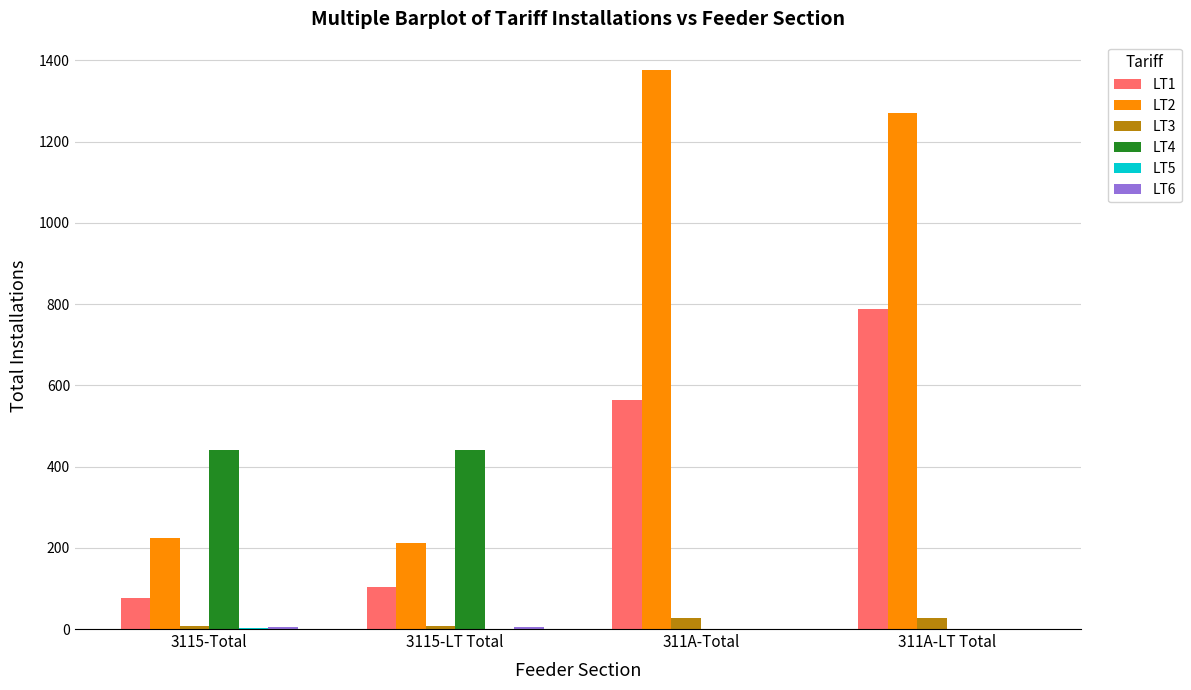

Is it true that LT2 equals 1270 at 311A-LT Total?

True